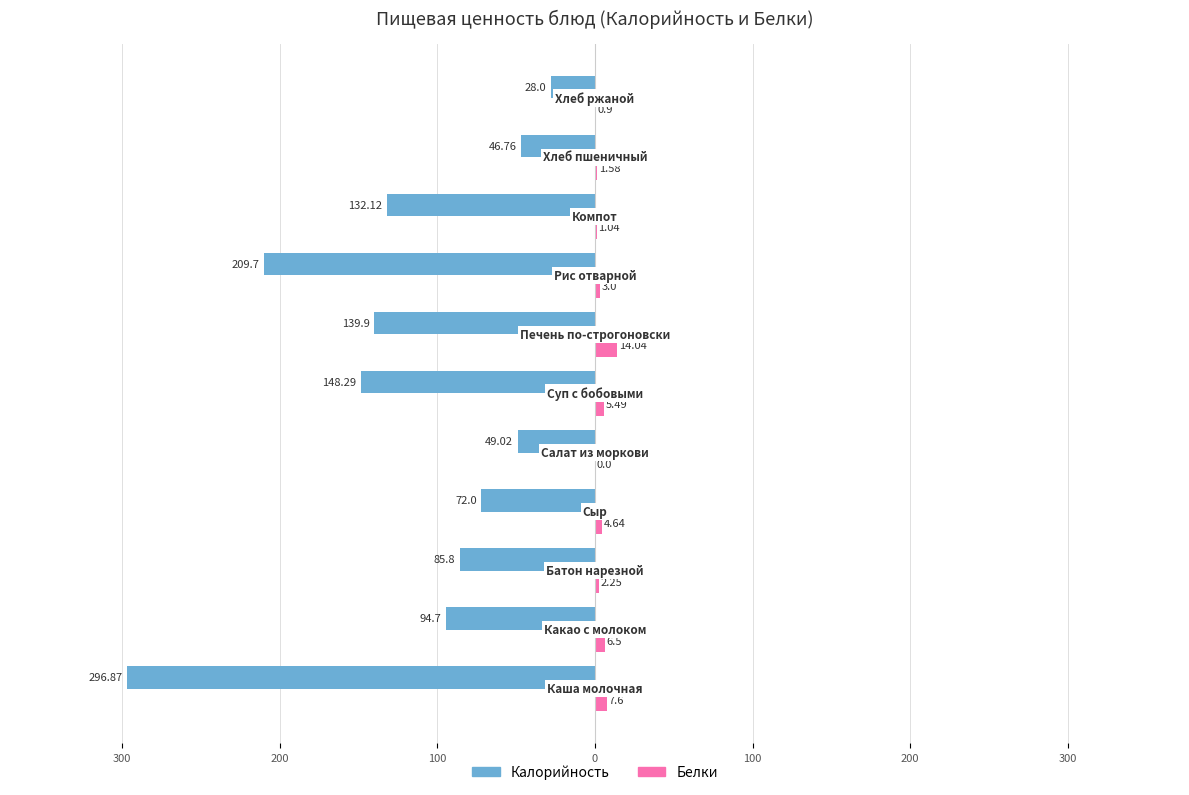

What are all the series names shown in the legend?

Калорийность, Белки